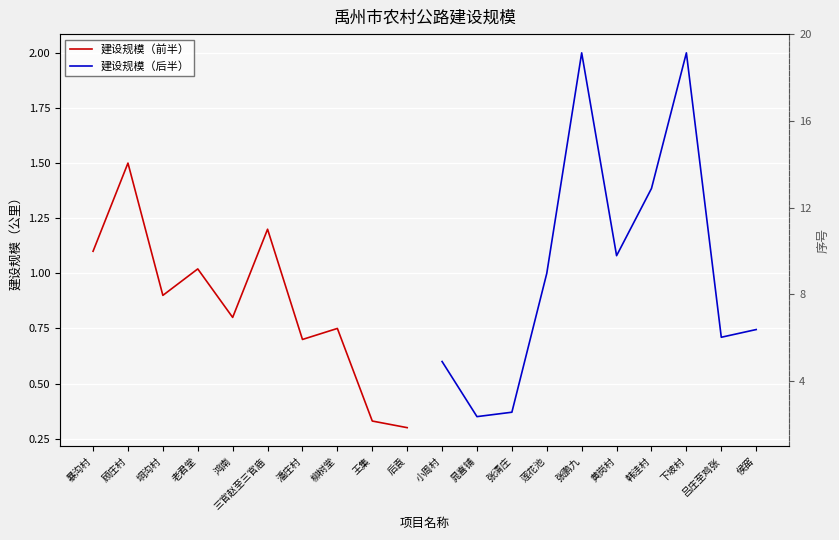

What is the value of the 建设规模（前半） point at the 10th from the left?

0.3